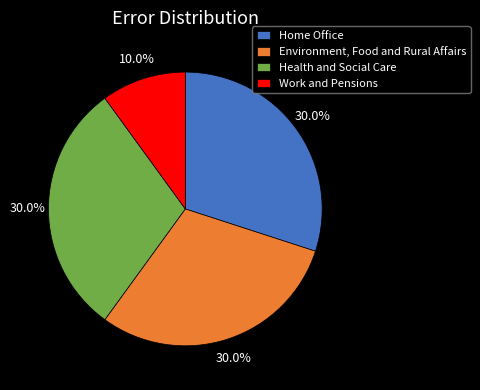

Does any single category account for the majority?

No